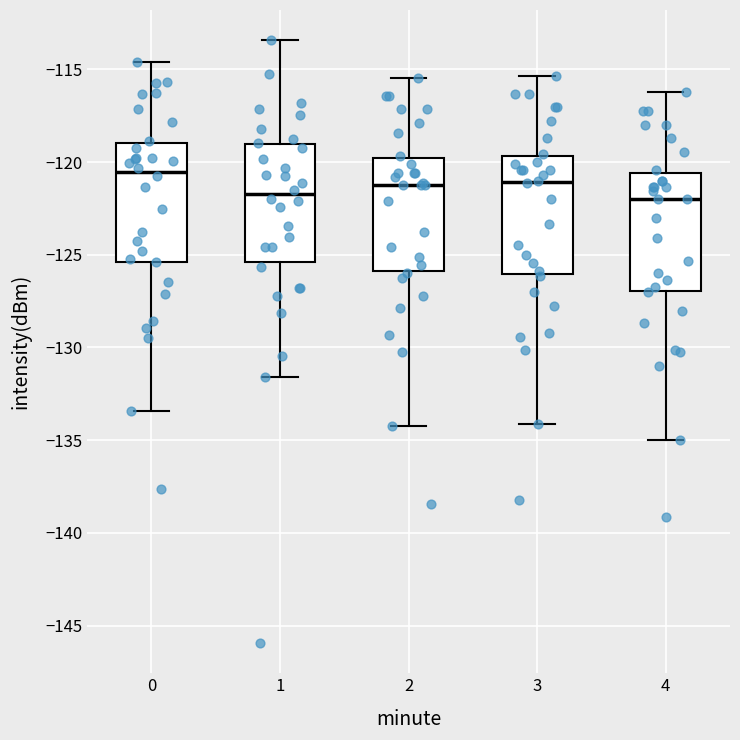

Reading left to right, read every box against the y-axis: the position of its median line, the range the box covers, and the ends of its whiskers. The values are not printed on the chart, so give them approximately, as read against the axis.

0: median -120.5, box -125.5 to -119.0, whiskers -133.5 to -114.5
1: median -121.5, box -125.5 to -119.0, whiskers -131.5 to -113.5
2: median -121.0, box -126.0 to -120.0, whiskers -134.0 to -115.5
3: median -121.0, box -126.0 to -119.5, whiskers -134.0 to -115.5
4: median -122.0, box -127.0 to -120.5, whiskers -135.0 to -116.0